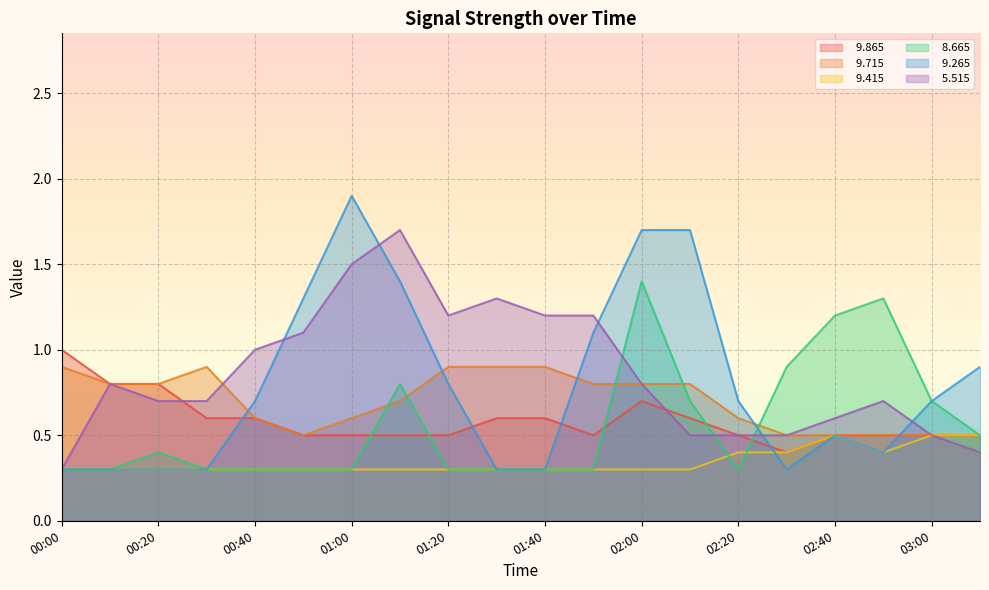

After their last crossing, which series has the higher values:   8.665 or   9.715?

  8.665